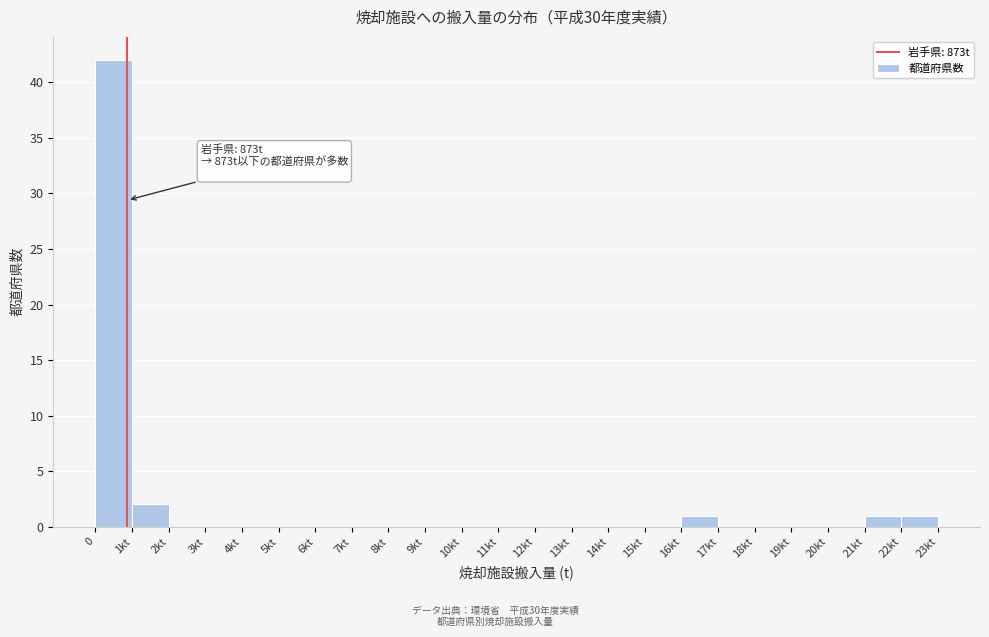

Reading left to right, extract all data points from this chart.

0=42	1kt=2	2kt=0	3kt=0	4kt=0	5kt=0	6kt=0	7kt=0	8kt=0	9kt=0	10kt=0	11kt=0	12kt=0	13kt=0	14kt=0	15kt=0	16kt=1	17kt=0	18kt=0	19kt=0	20kt=0	21kt=1	22kt=1